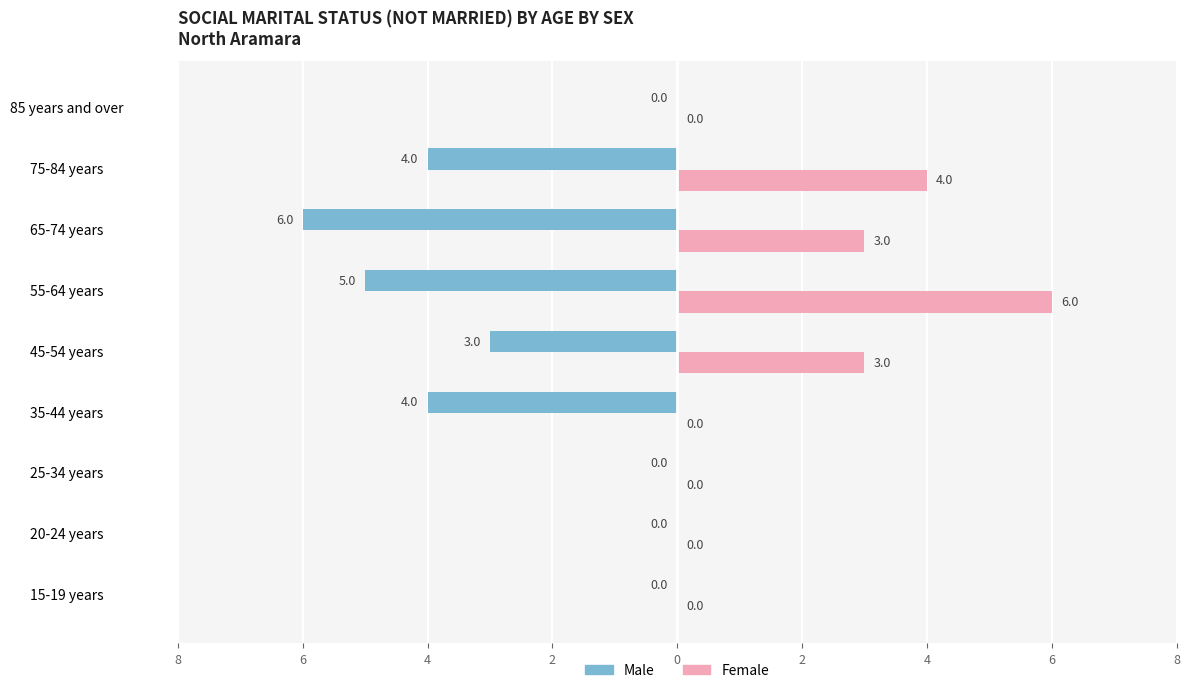

What are all the series names shown in the legend?

Male, Female